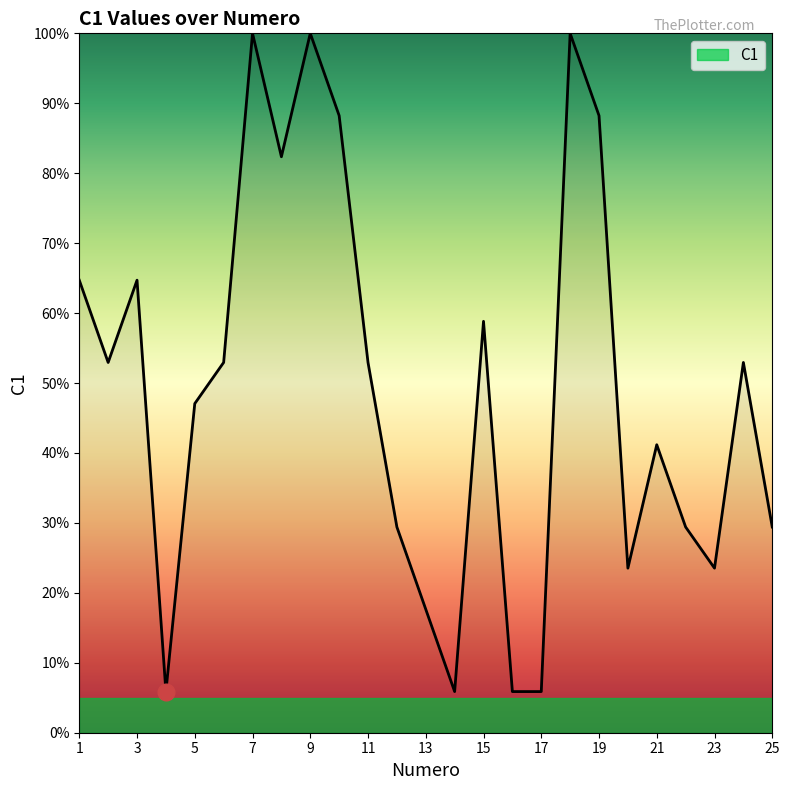

How many categories are shown in the chart?

25